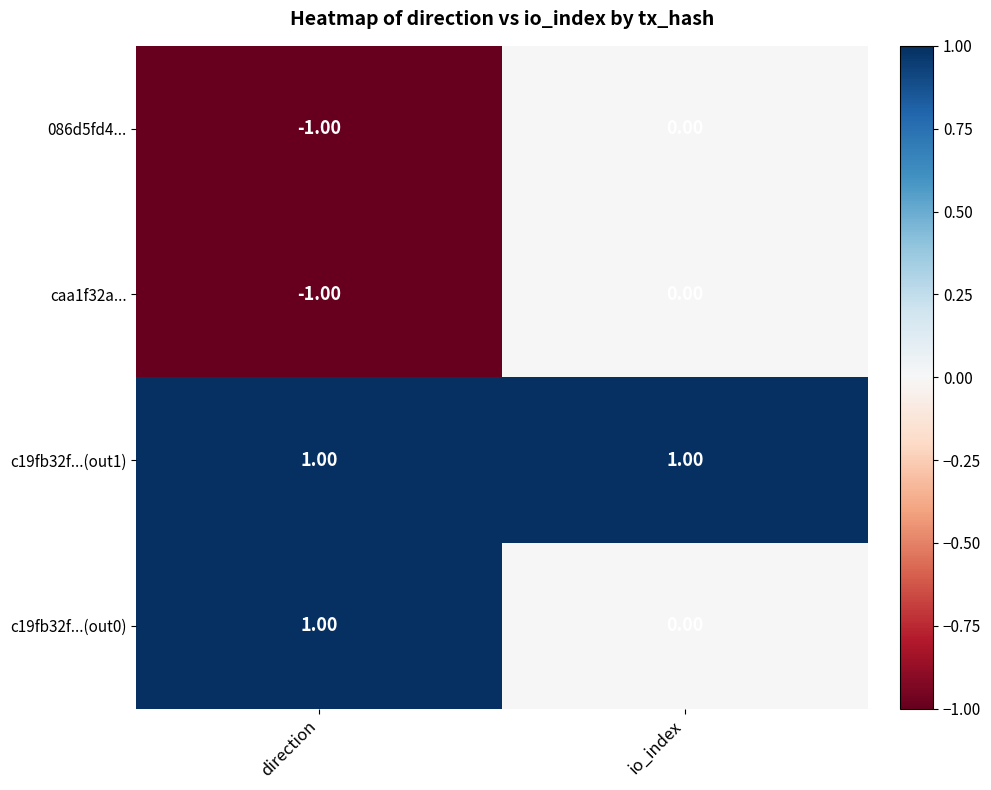

At which category is the sum across all series the highest?

io_index